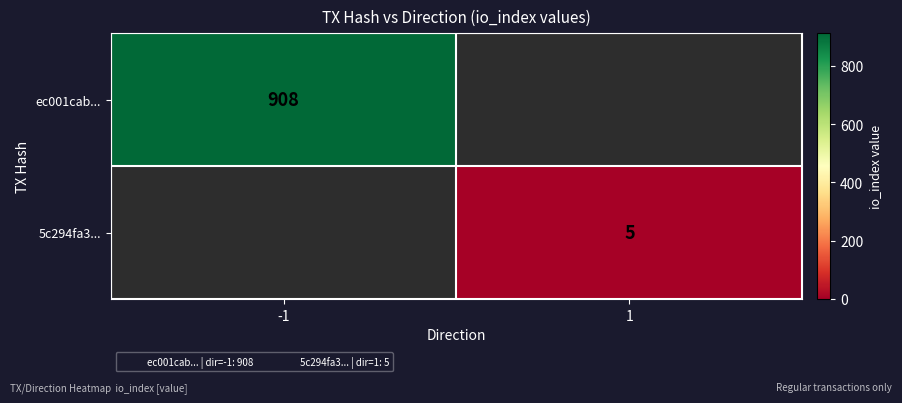

At how many categories does at least one series exceed 424?

1